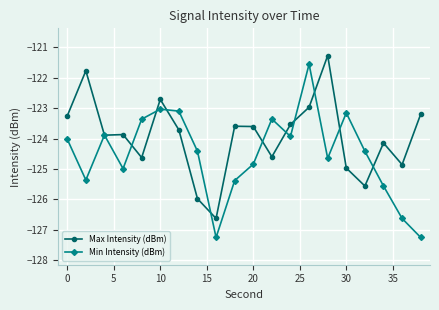

What is the average value of the Max Intensity (dBm) series?

-123.9